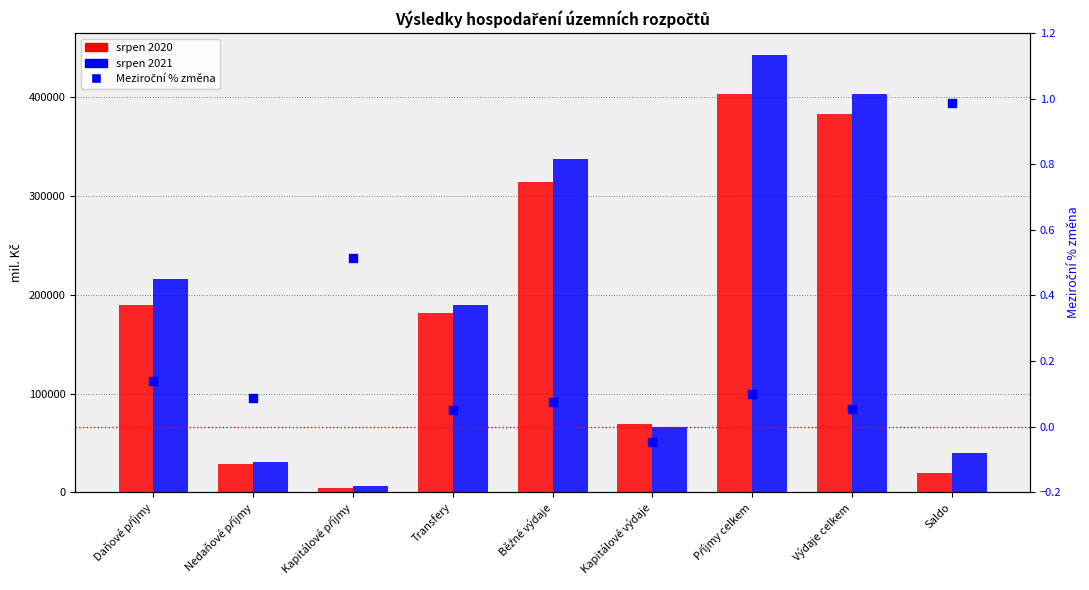

Which series has the largest total across all categories?

srpen 2021